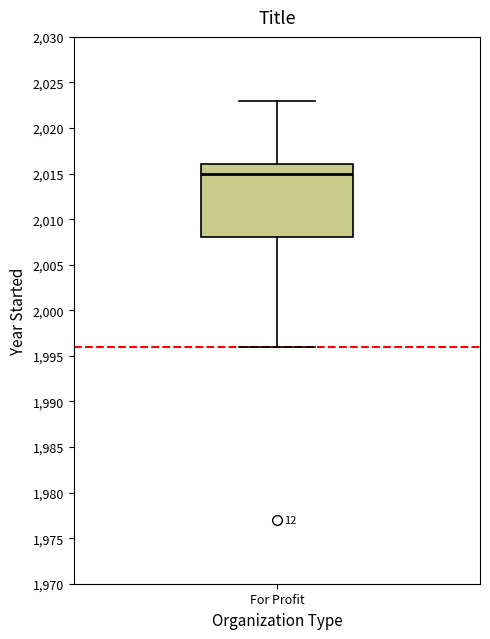

Read this box plot against the y-axis: the position of the median line, the range covered by the box, and the ends of both whiskers. The values are not printed on the chart, so give them approximately, as read against the axis.

median 2015, box 2008 to 2016, whiskers 1996 to 2023